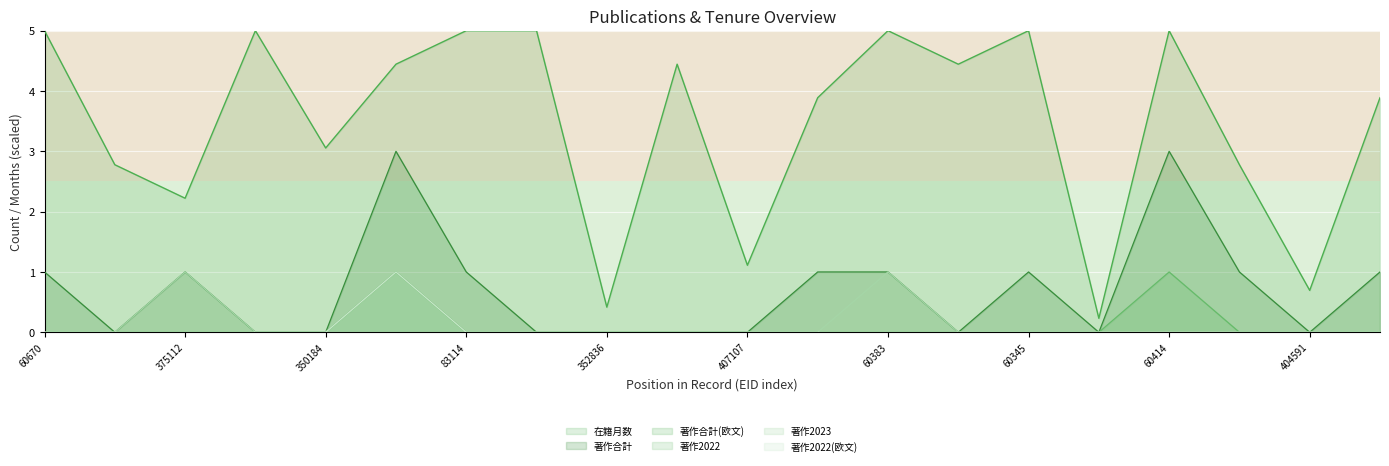

What is the approximate value of 在籍月数 at 350184?

3.1